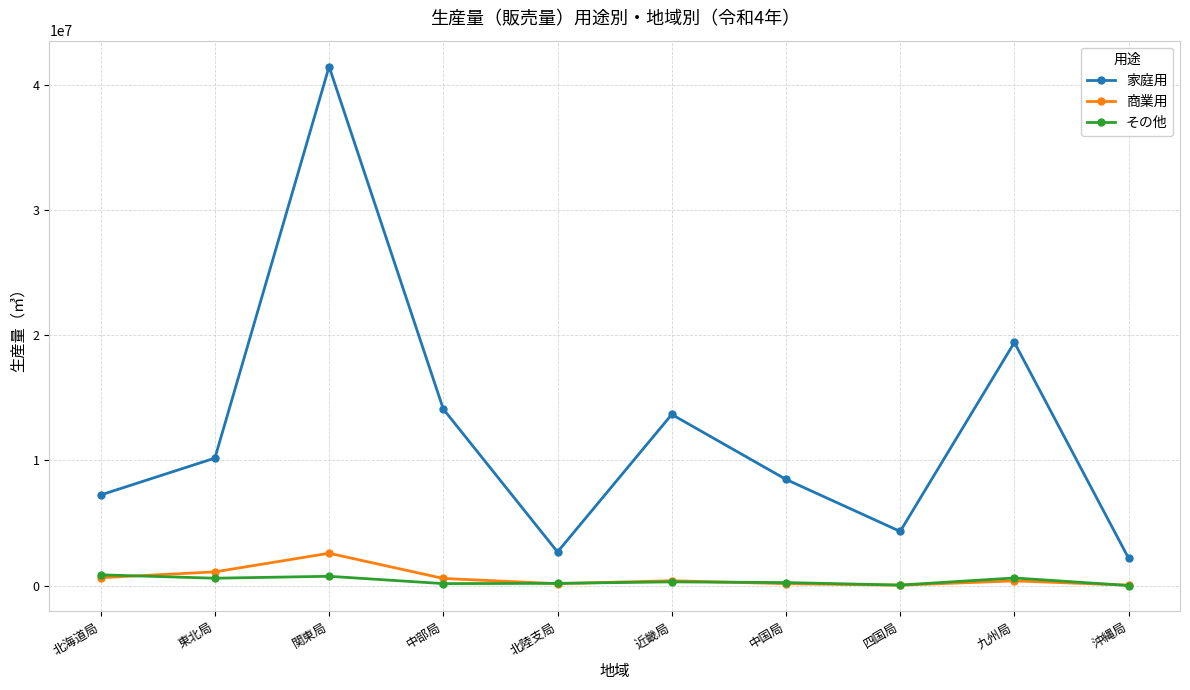

Rank the series by their maximum value, from highest to lowest.

家庭用, 商業用, その他